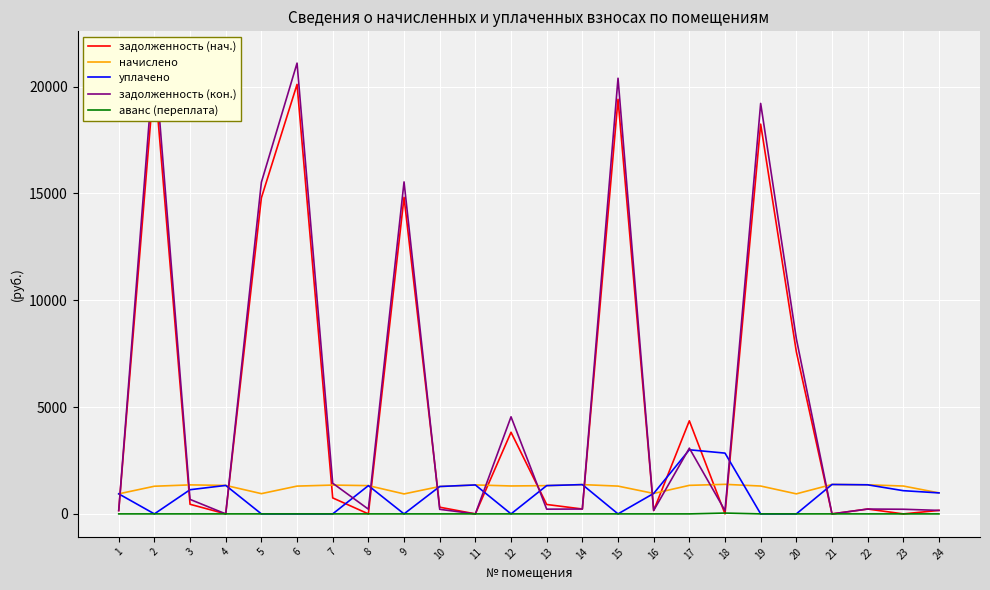

Where does the уплачено series first go above 1086?

3